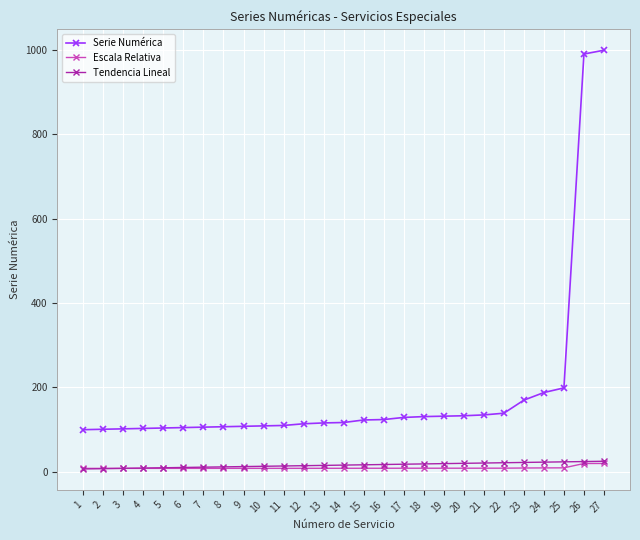

True or false: Serie Numérica and Escala Relativa cross at least once.

False